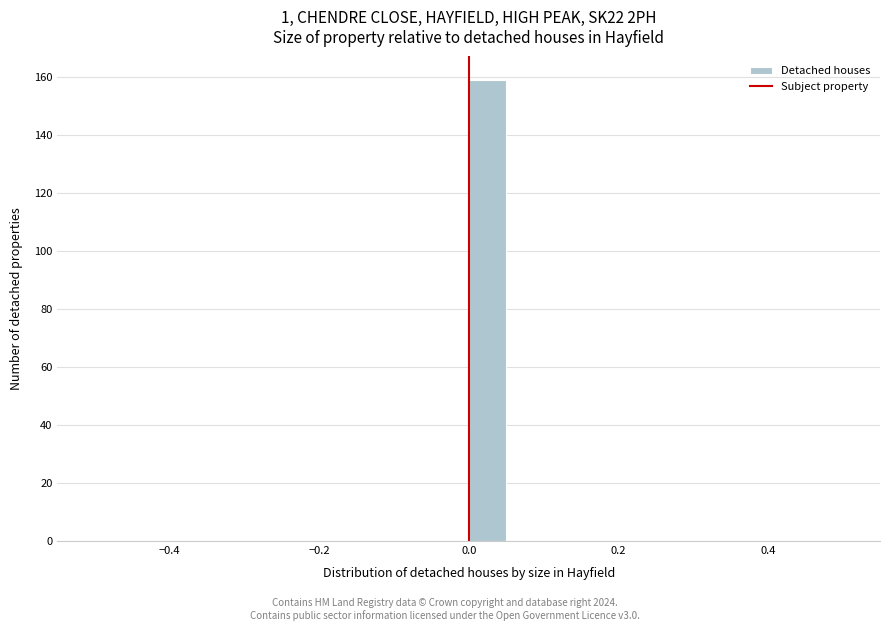

Around what value on the x-axis is the tallest bar? Give the approximate position of its centre, as read against the axis.

0.02